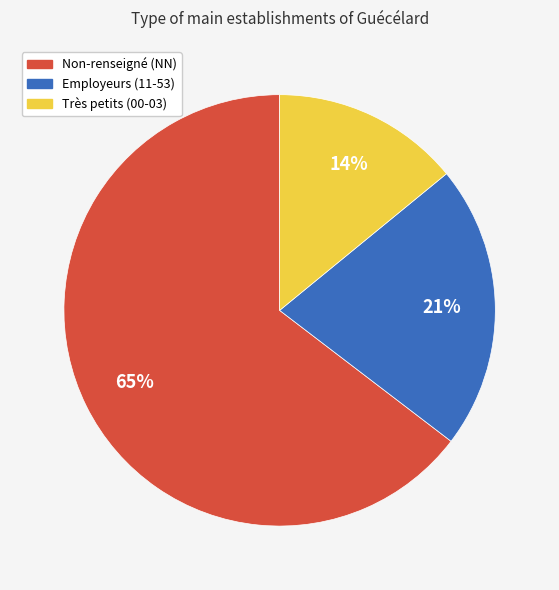

How many slices are in this pie chart?

3